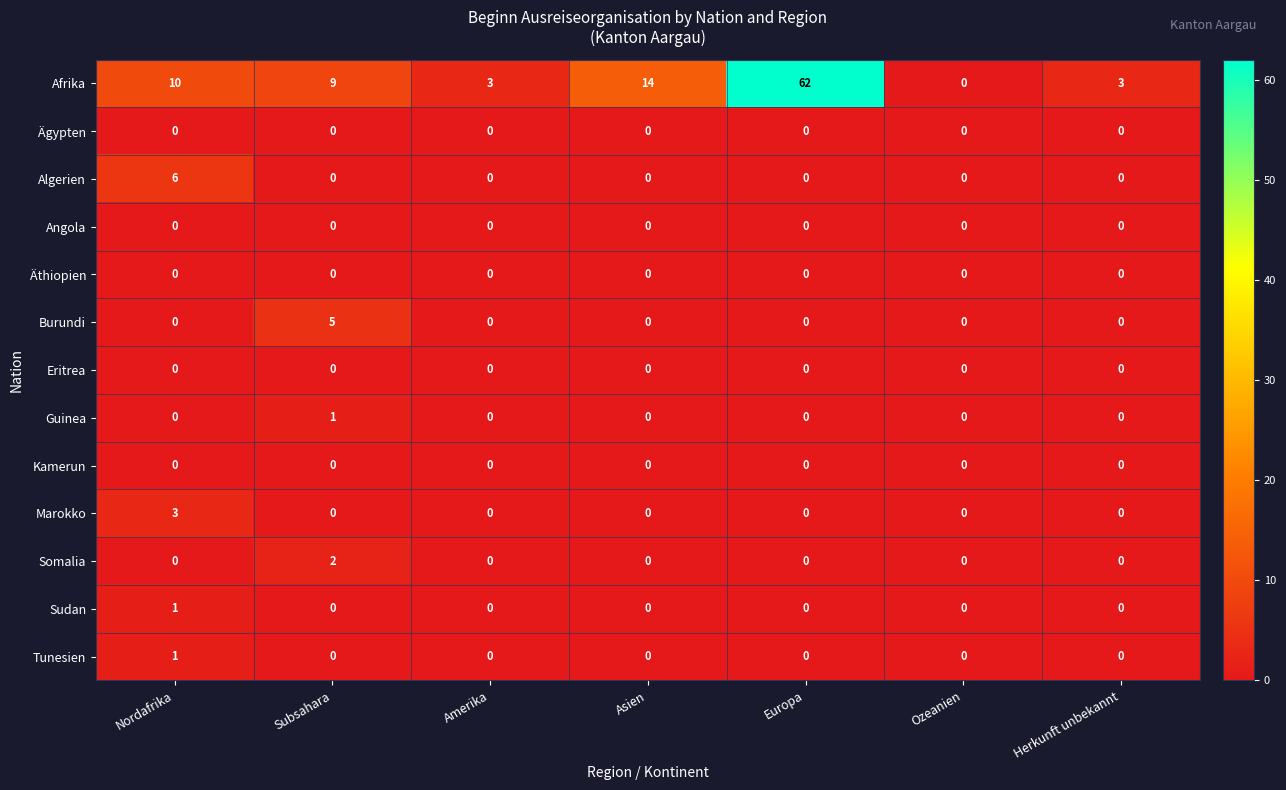

What is the greatest value displayed?

62